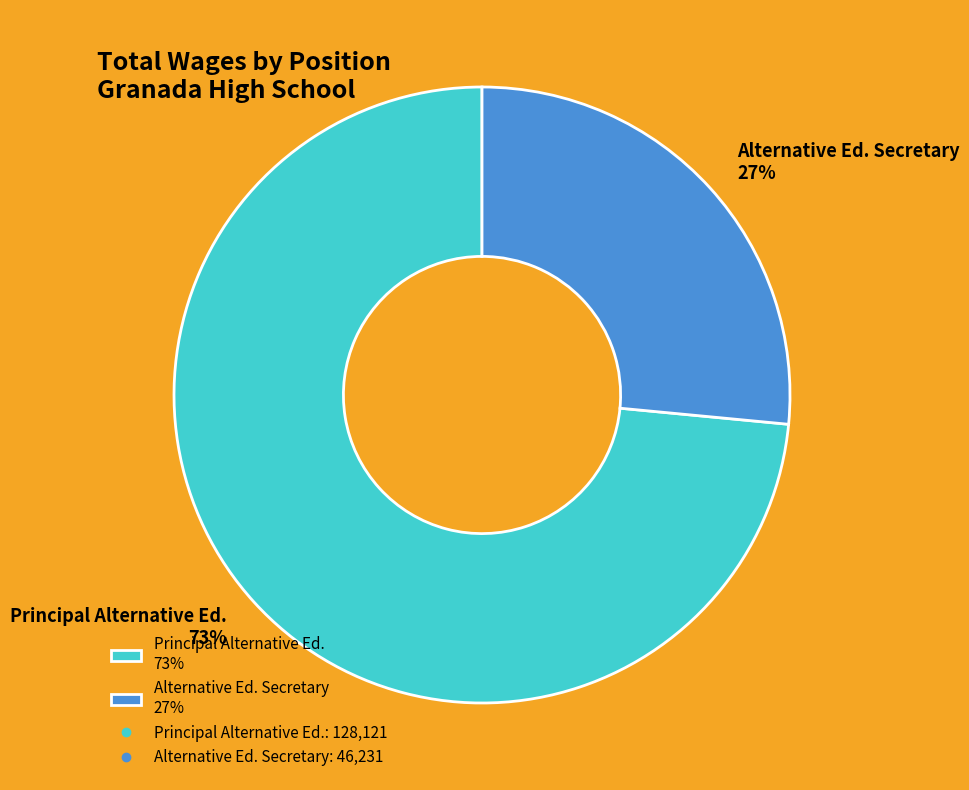

Count the number of slices in the pie.

2